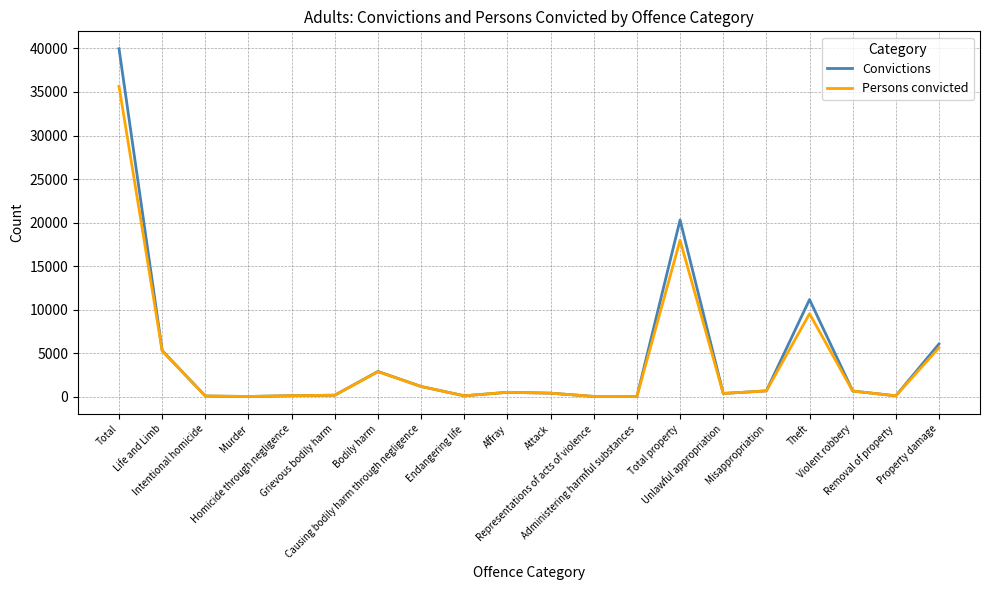

What is the greatest value displayed?

39966